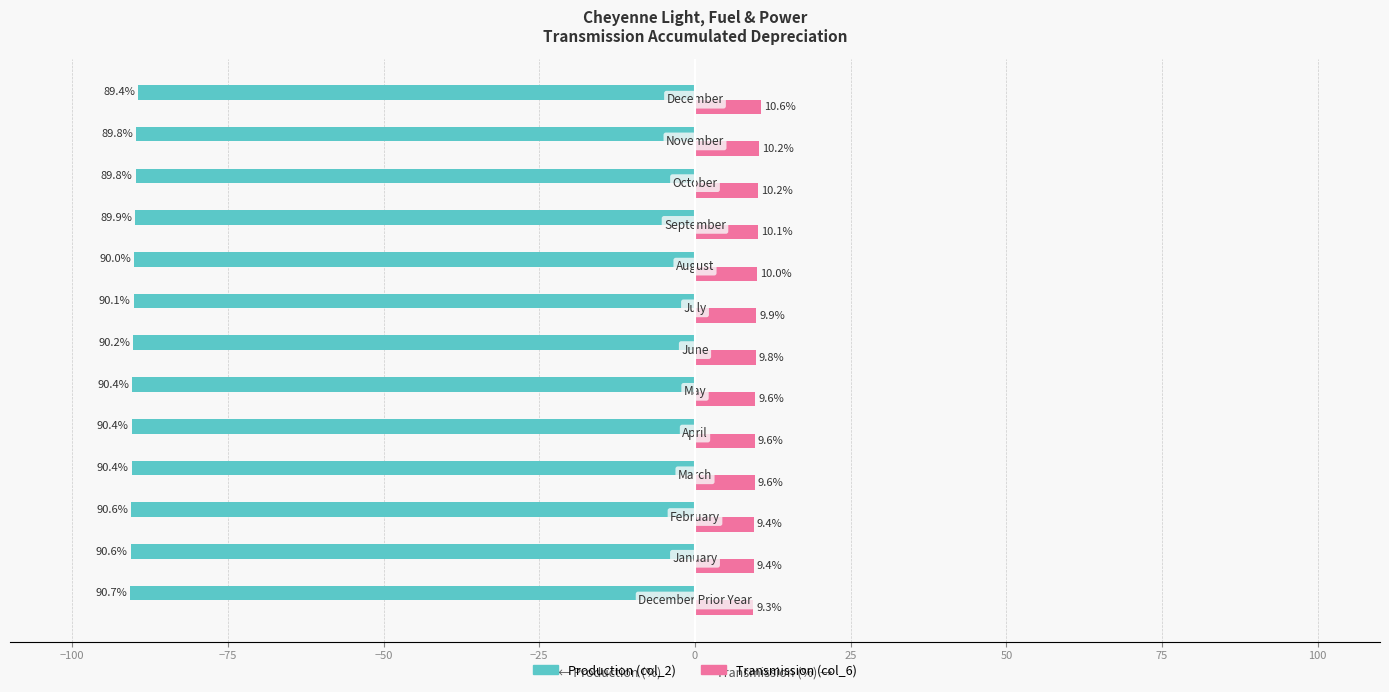

What is the lowest value of the Transmission (col_6) series?

9.3